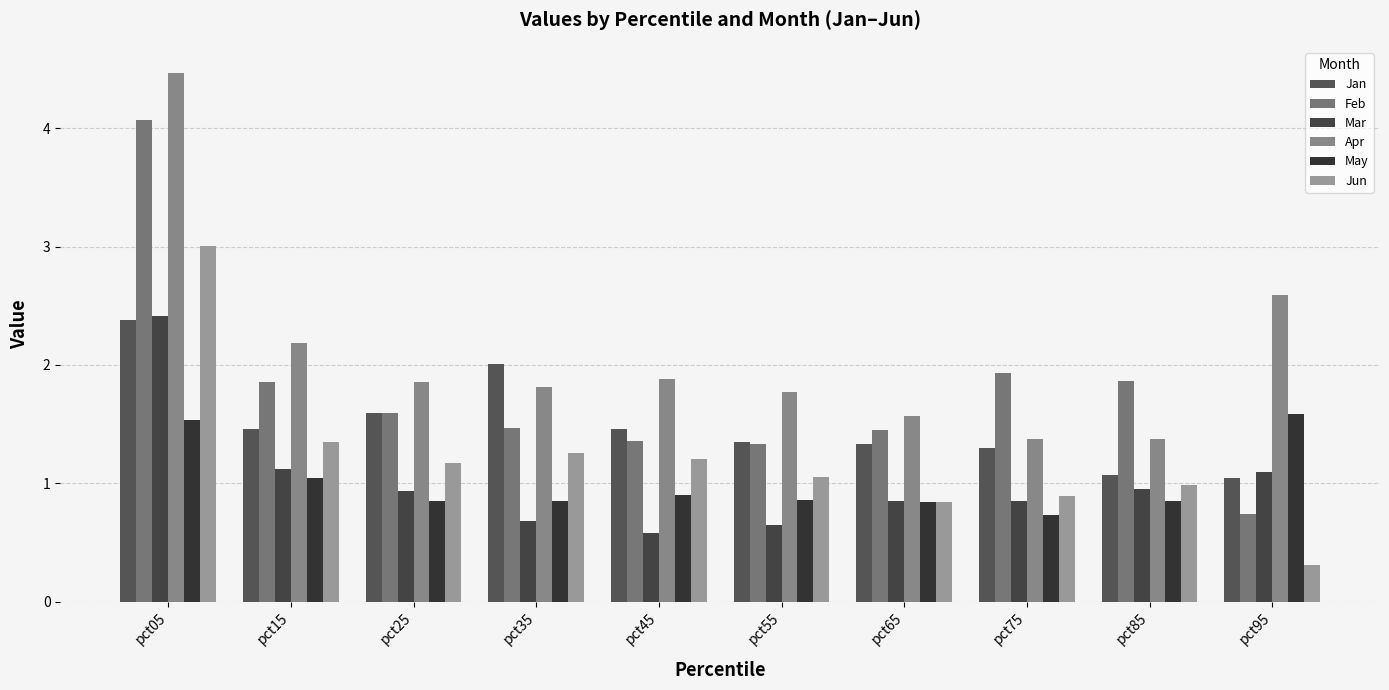

Count the number of data series in this chart.

6